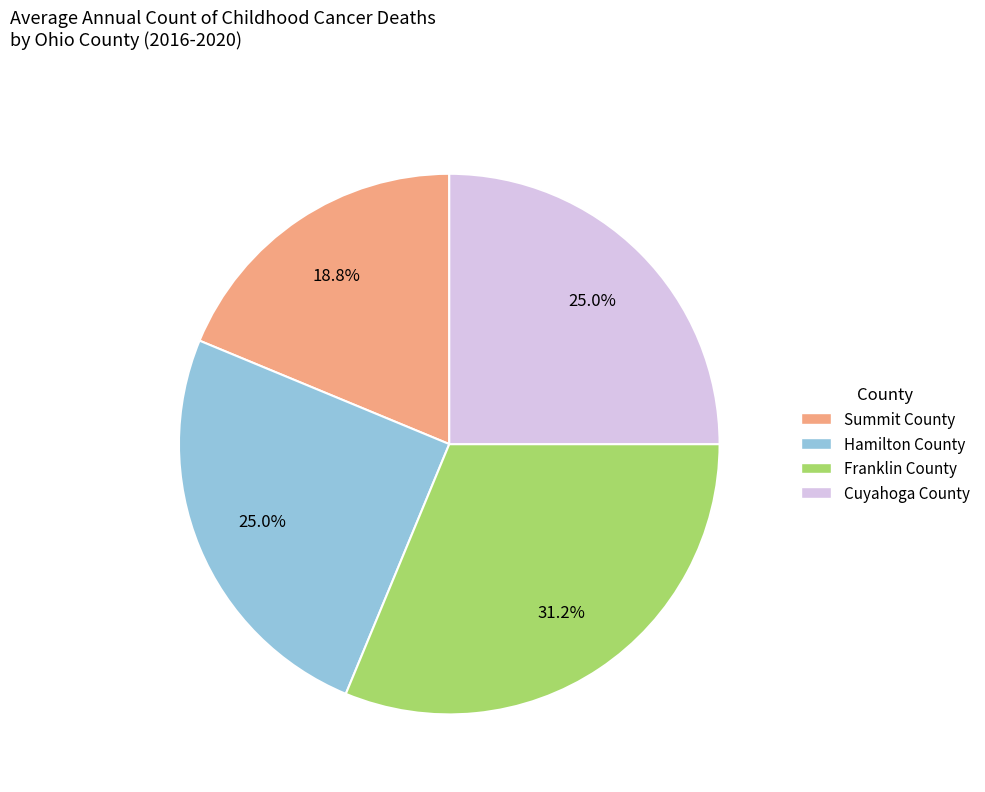

To the nearest percent, what percentage of the pie is Hamilton County?

25%